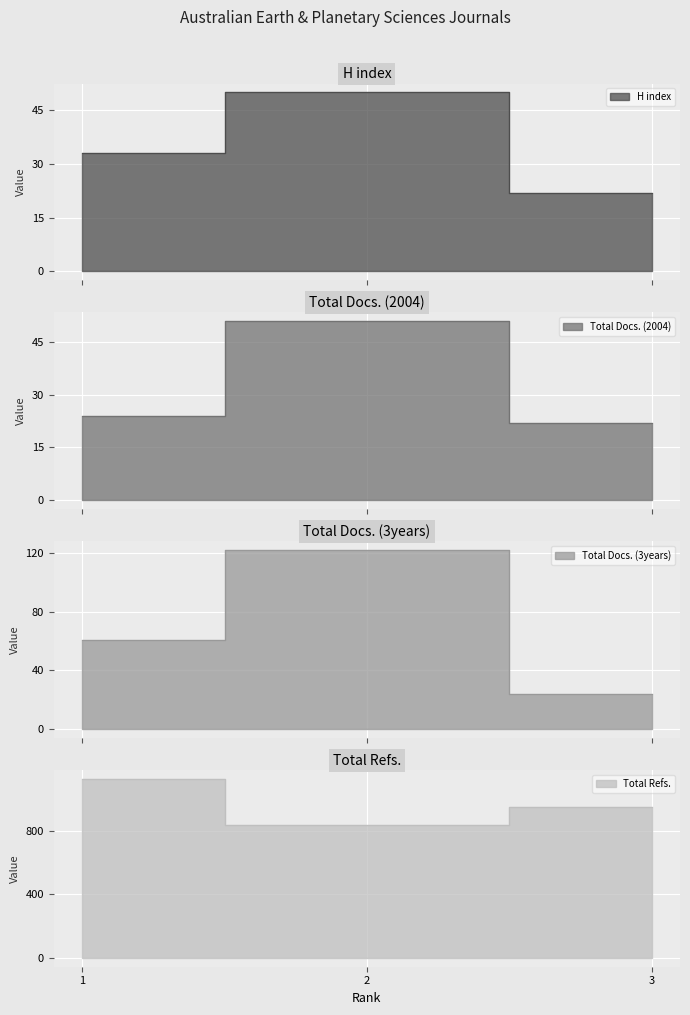

Count the number of data series in this chart.

4